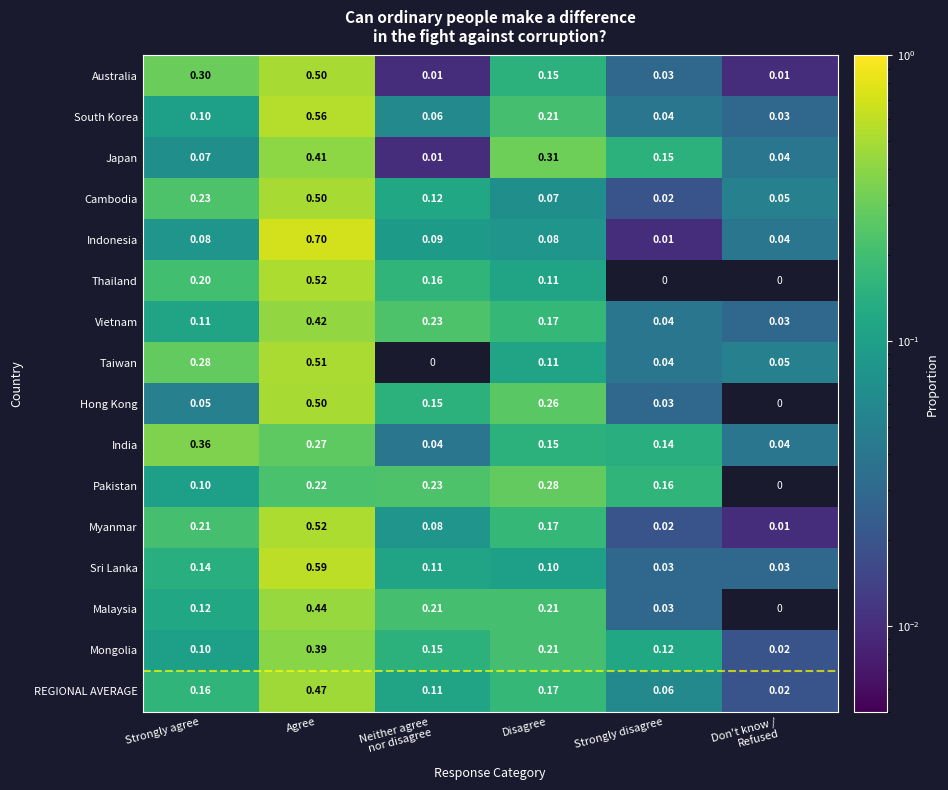

At which category is the sum across all series the highest?

Agree